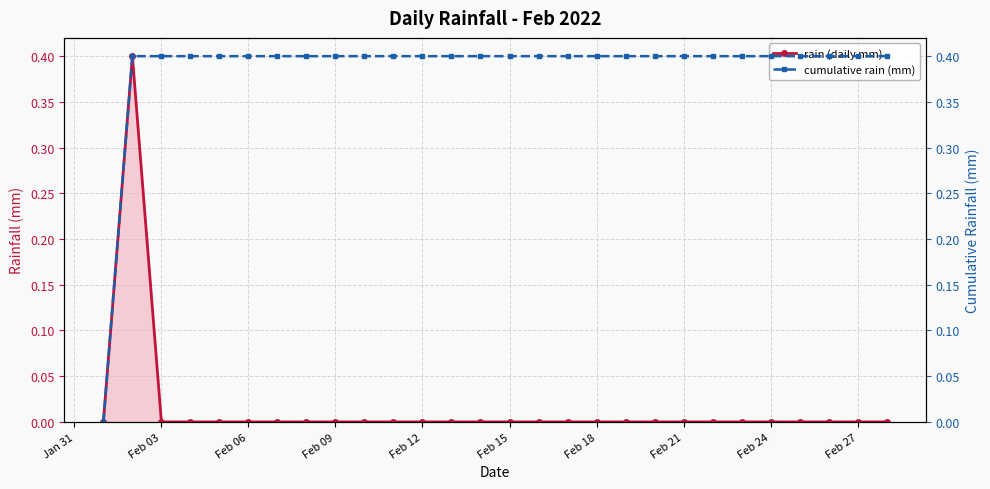

The rain (daily mm) series shows 0.2 at Feb 21. True or false?

False